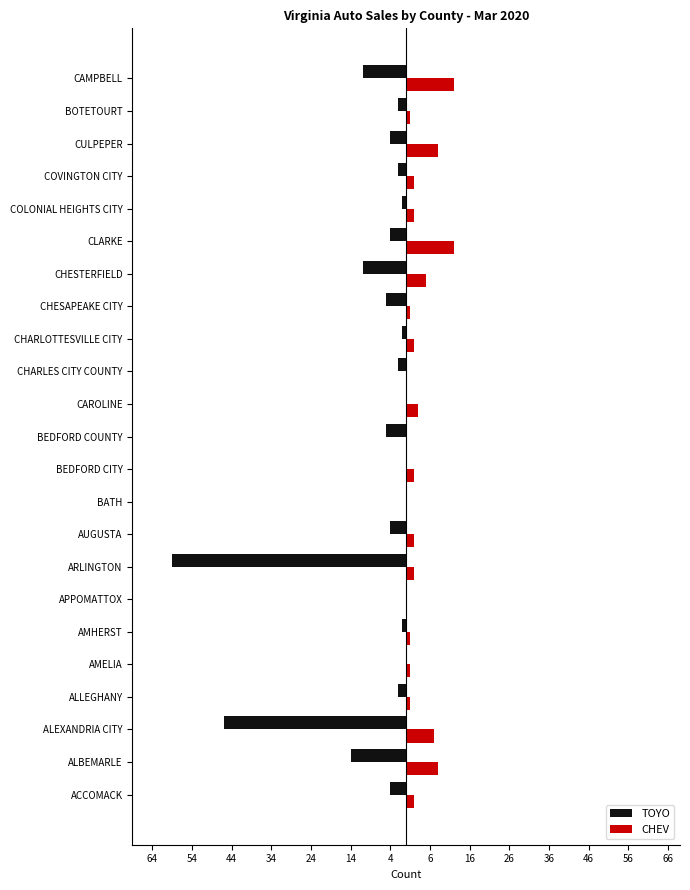

What is the maximum value shown in the chart?

12